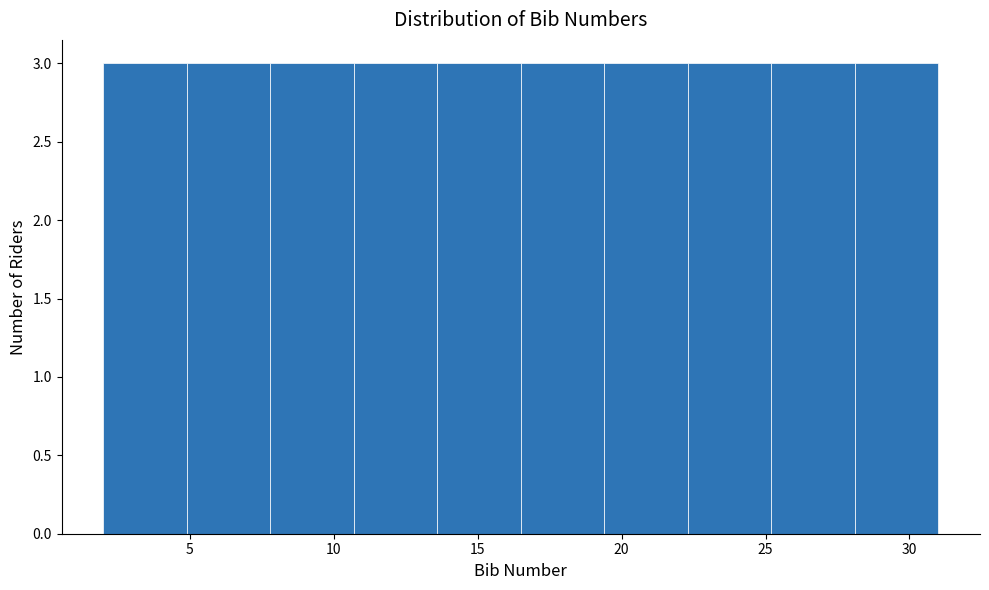

How tall is the bar that spans 4.9 to 7.8 on the x-axis? Neither the bar edges nor the heights are printed on the chart, so give them approximately, as read against the axes.

3